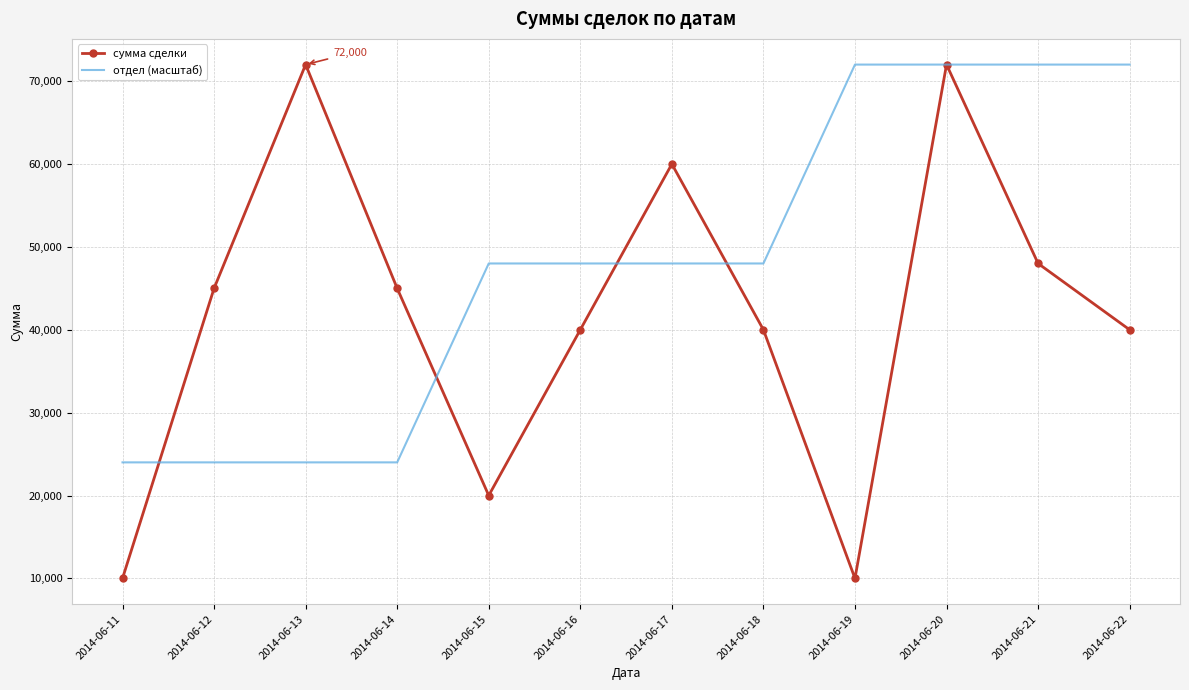

Between 2014-06-14 and 2014-06-18, which series saw the biggest shift?

отдел (масштаб)